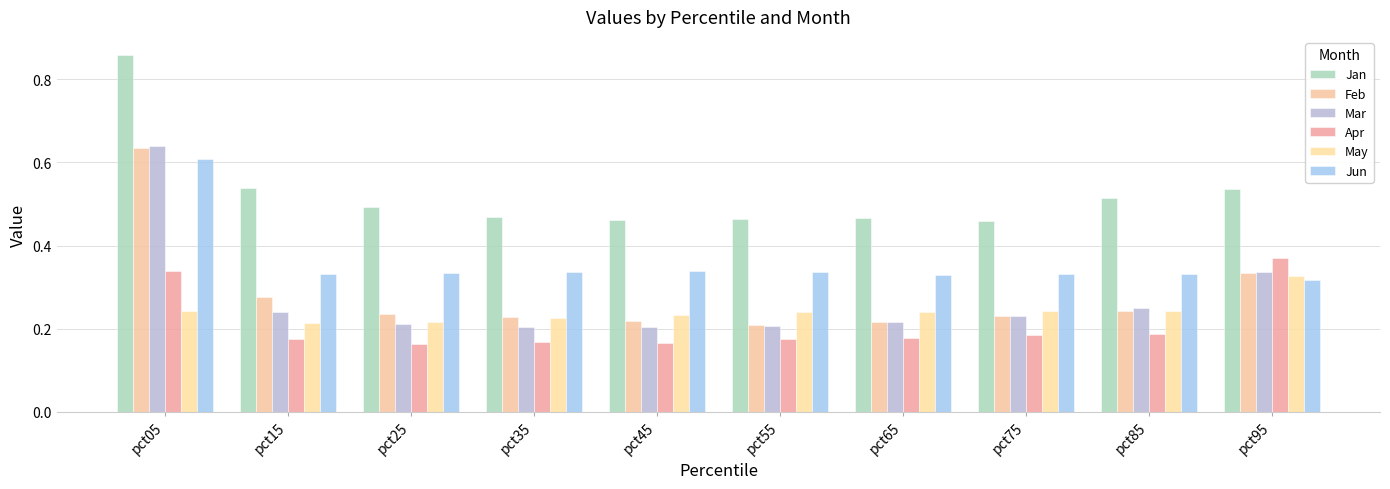

What are all the series names shown in the legend?

Jan, Feb, Mar, Apr, May, Jun